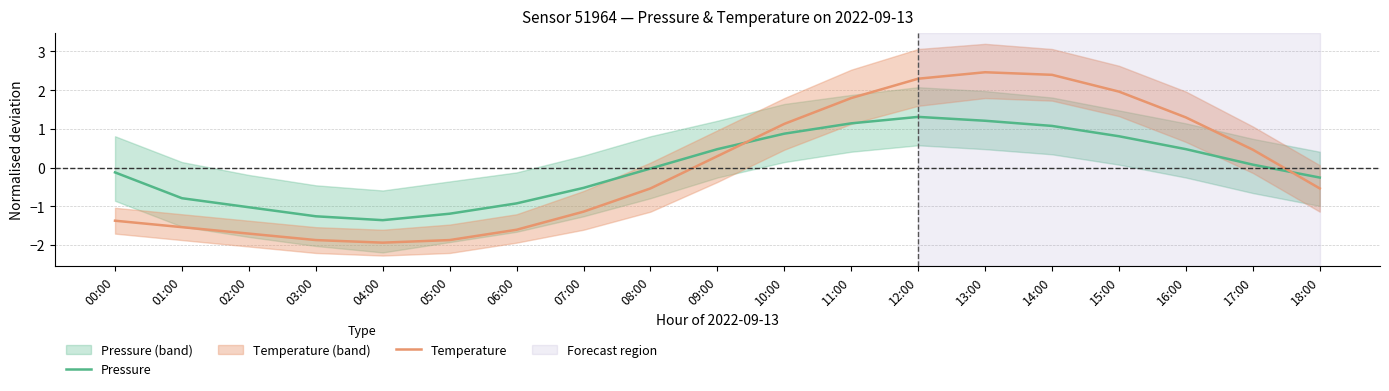

Which series ends up on top after the final intersection of Temperature and Pressure?

Pressure